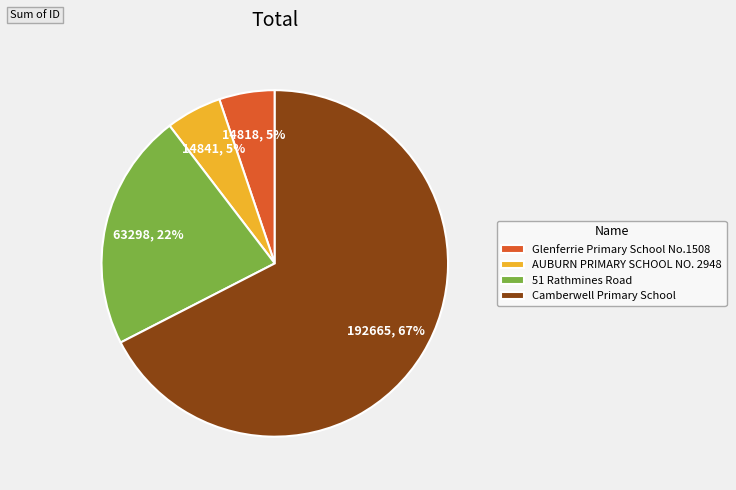

Which category has the biggest portion of the pie?

Camberwell Primary School